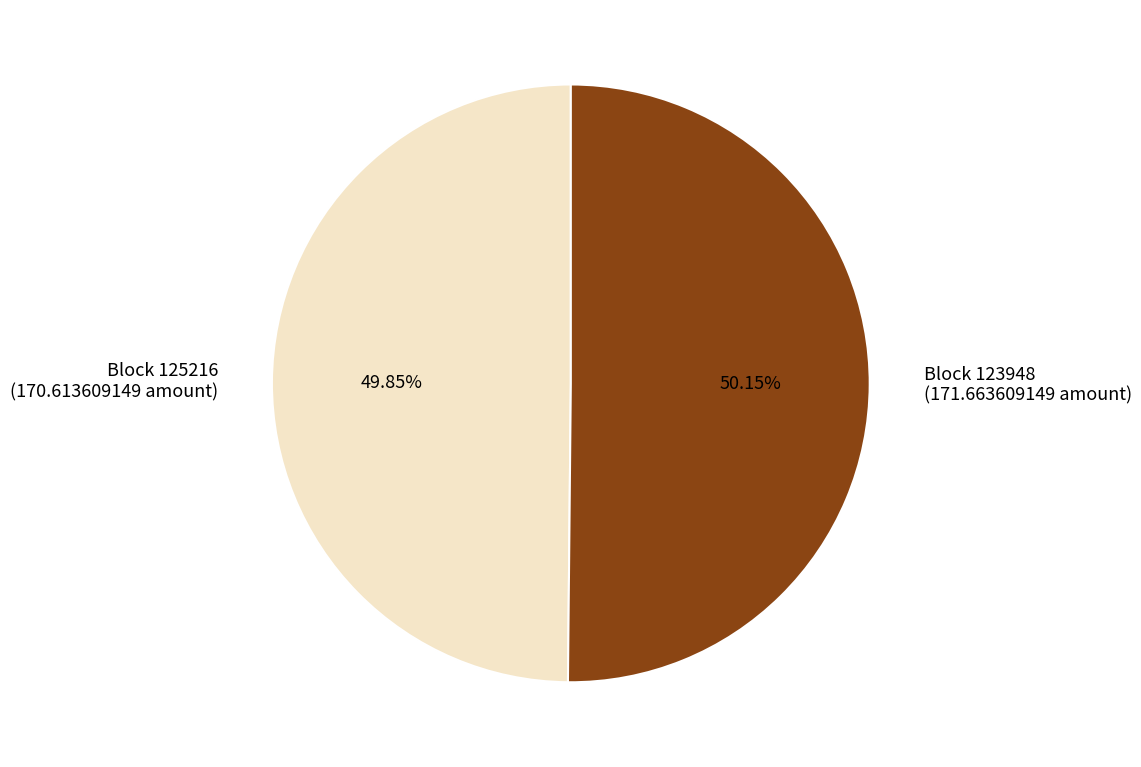

Does any single category account for the majority?

Yes